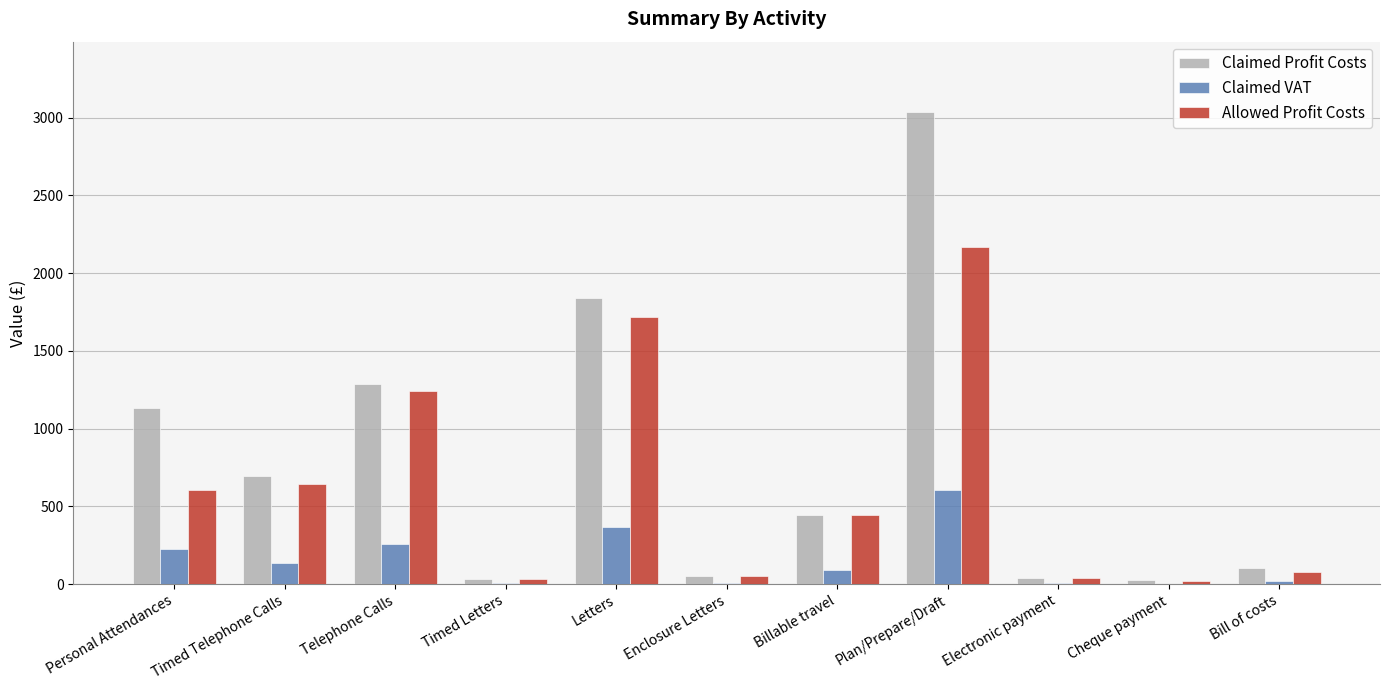

What is the maximum value for Claimed VAT?

606.6